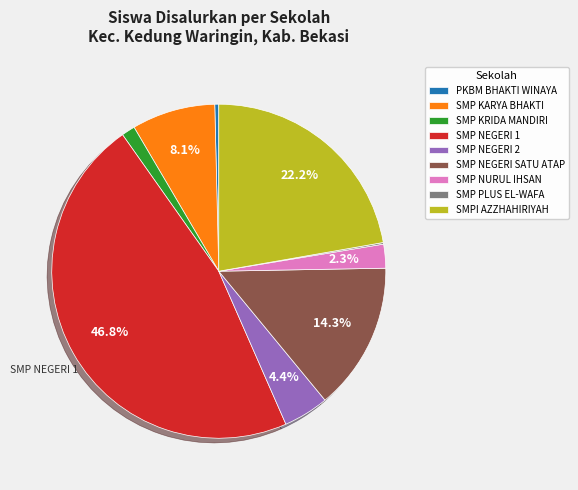

Combined, do SMPI AZZHAHIRIYAH and SMP NEGERI SATU ATAP account for over 50%?

No